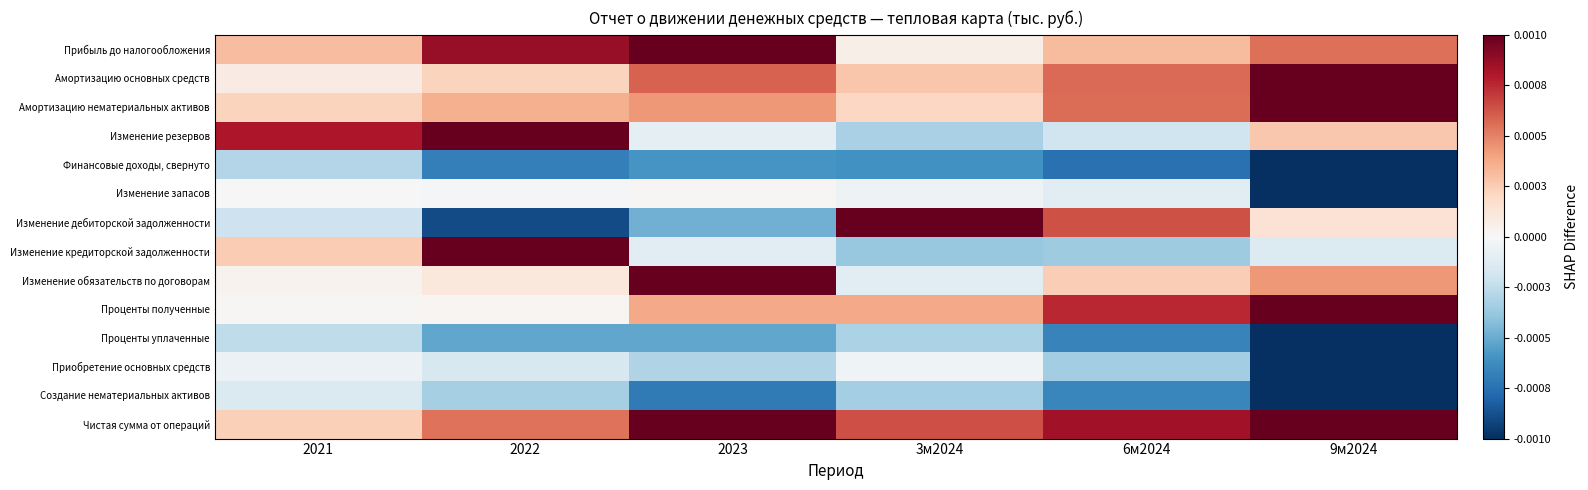

At which category does the chart reach its minimum across all series?

9м2024